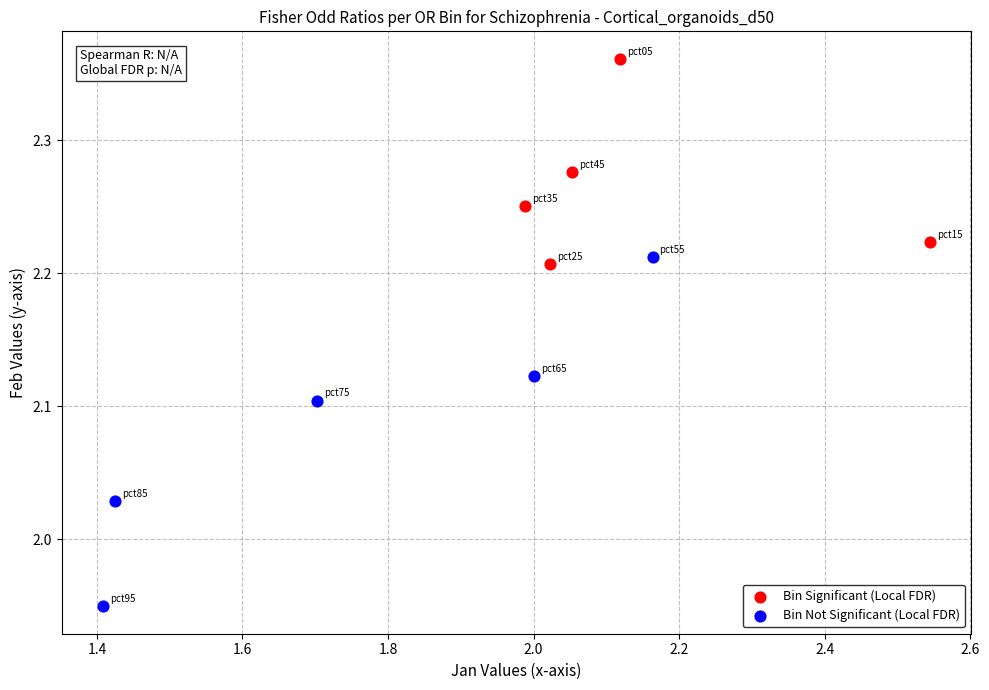

Which series reaches the maximum Y coordinate?

Bin Significant (Local FDR)